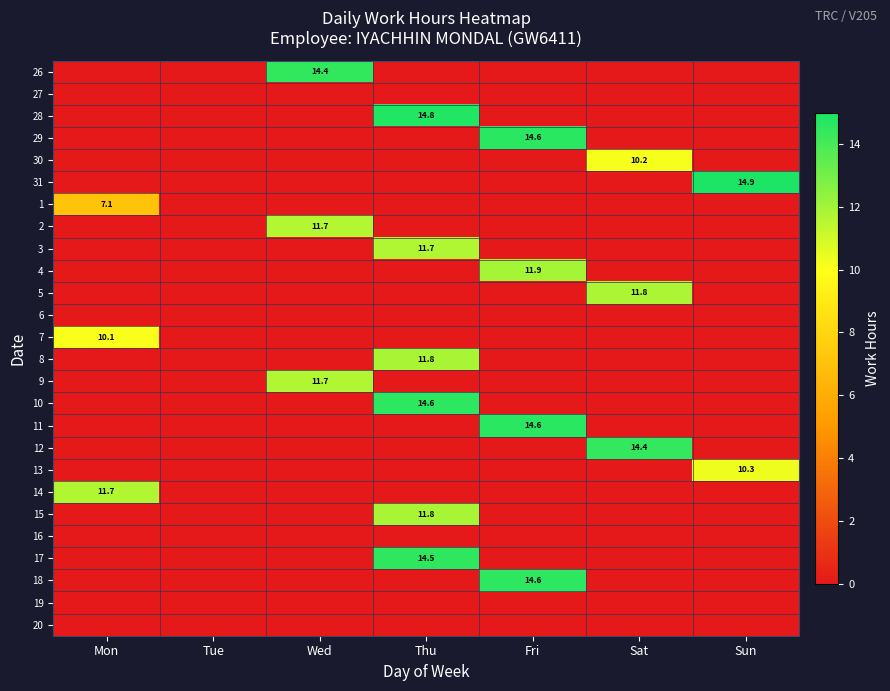

What is the maximum value shown in the chart?

14.9